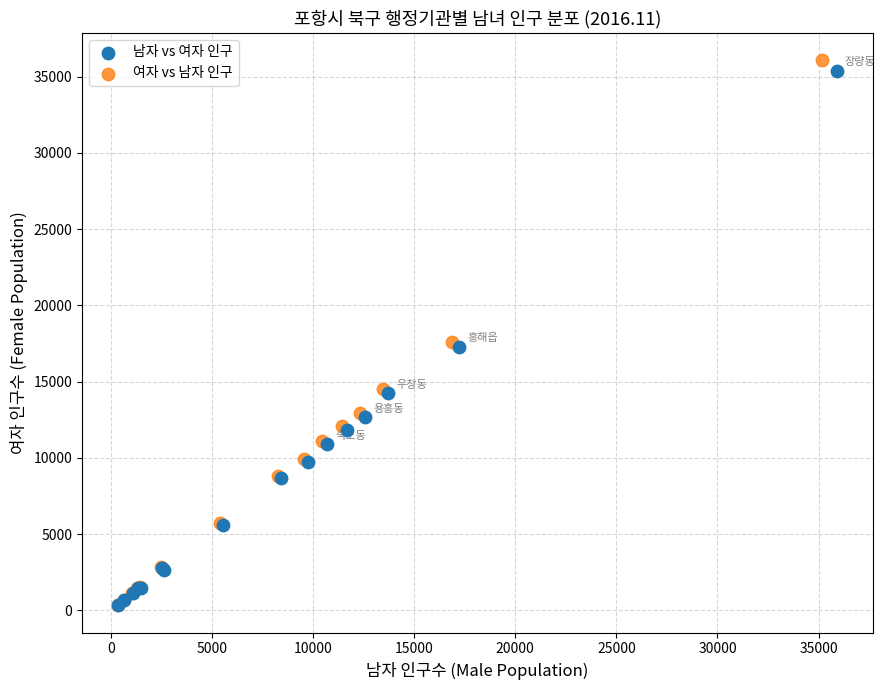

Which series has the widest spread of Y values?

여자 vs 남자 인구